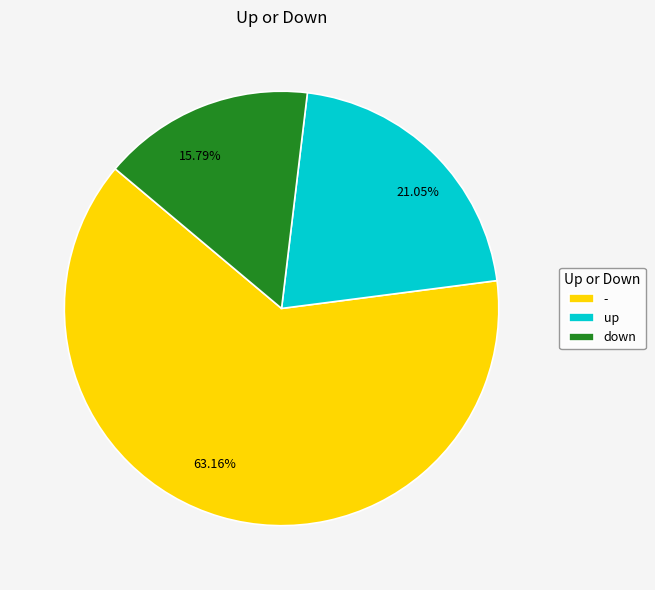

How many segments does this pie chart have?

3